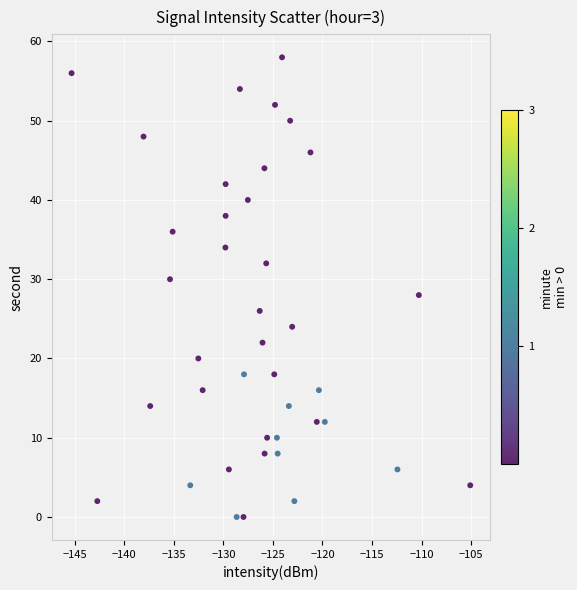

What is the range of Y values (max minus min)?

58